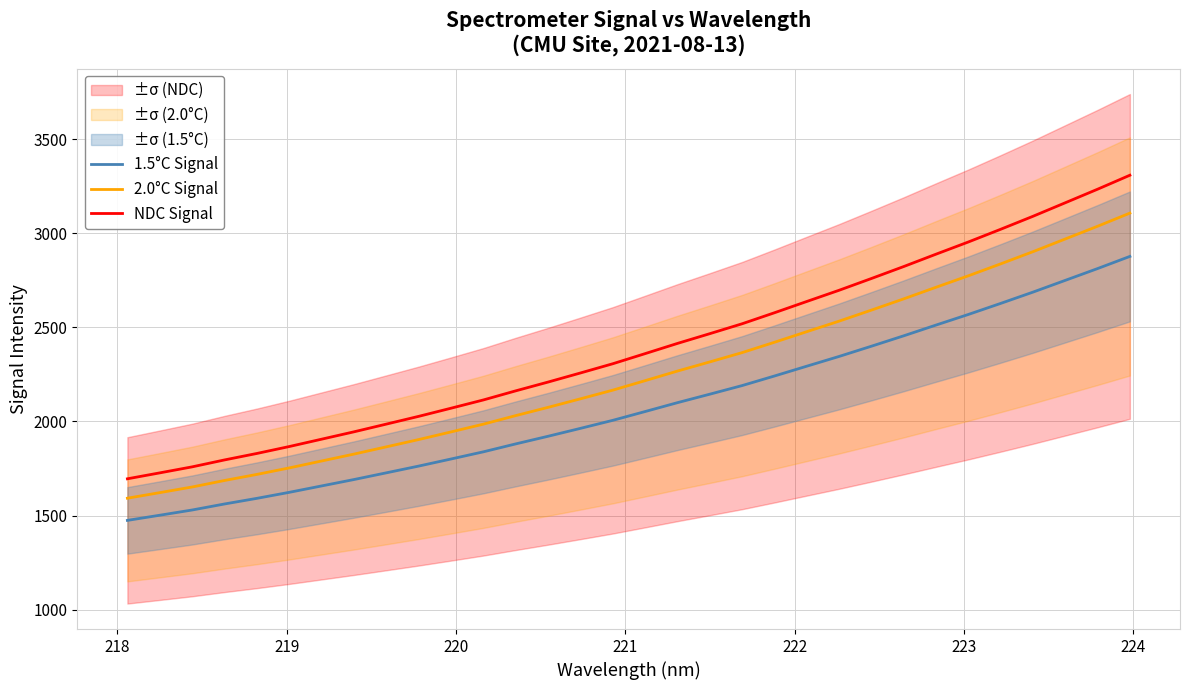

What is the smallest value displayed?

1474.1